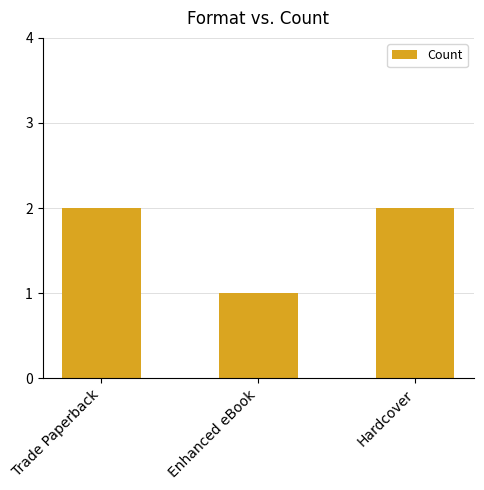

Reading right to left, what are all the values shown in this chart?

Hardcover=2	Enhanced eBook=1	Trade Paperback=2